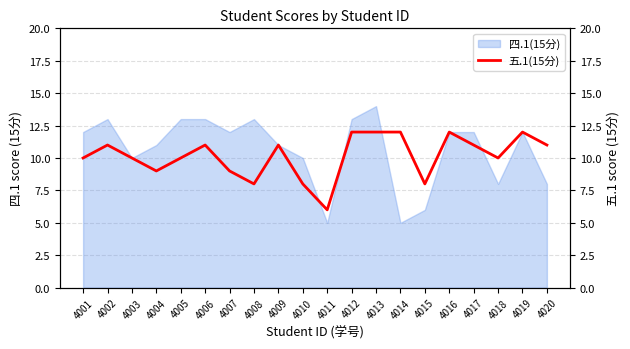

What is the maximum value for 四.1(15分)?

14